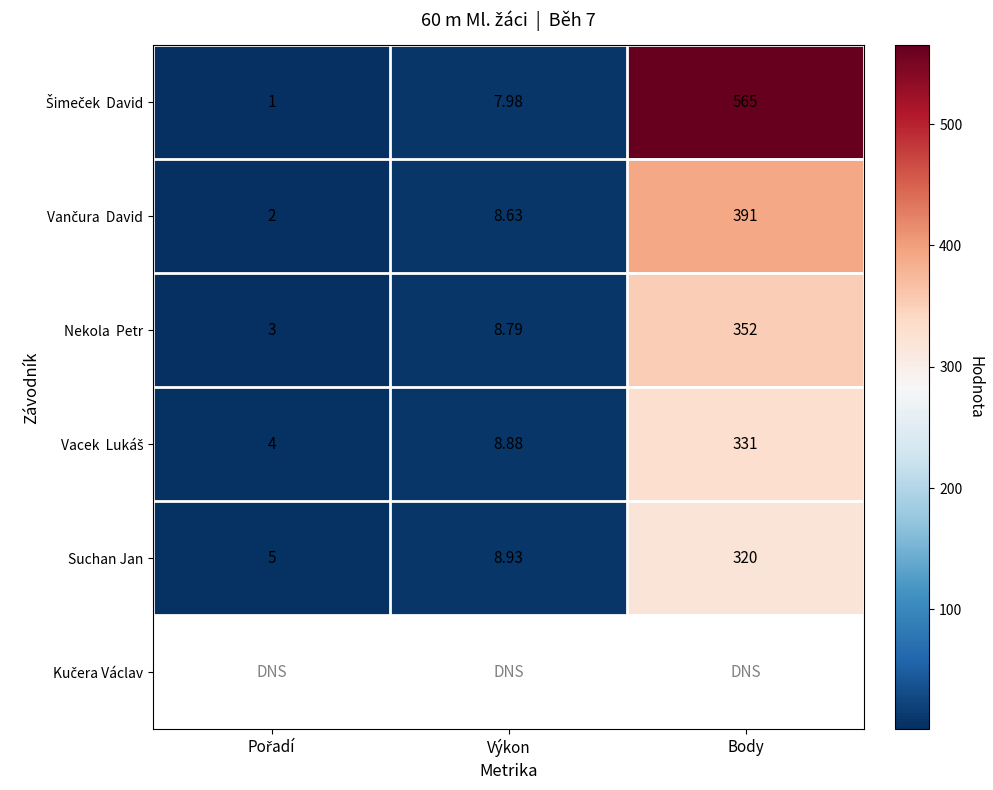

Which category has the highest value across all series?

Body